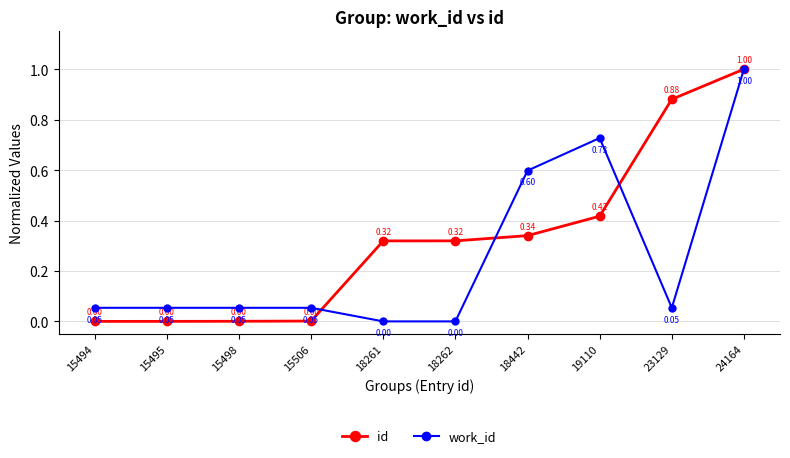

Between 23129 and 24164, which series saw the biggest shift?

work_id